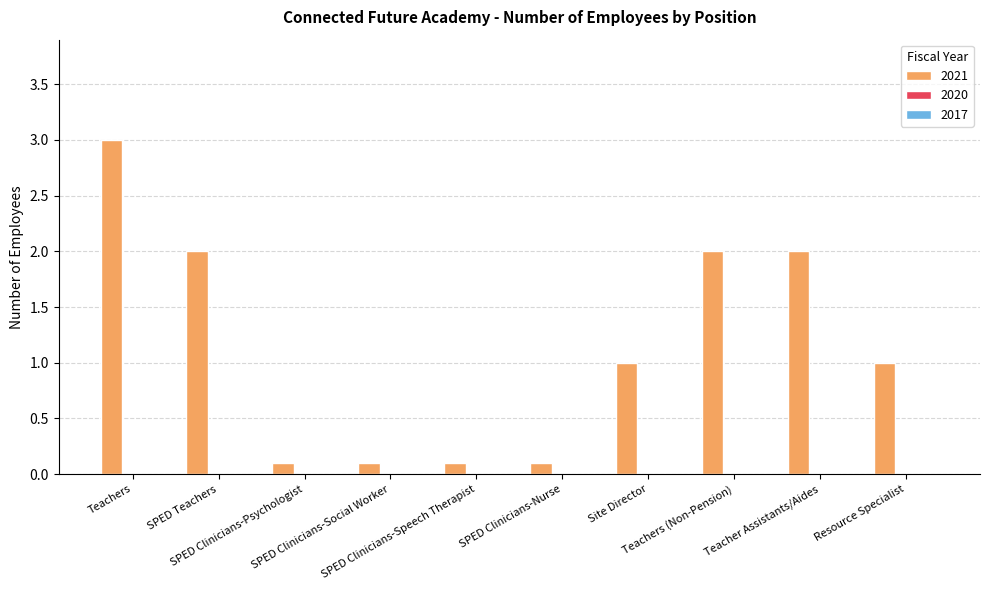

How many bars are there in total?

10